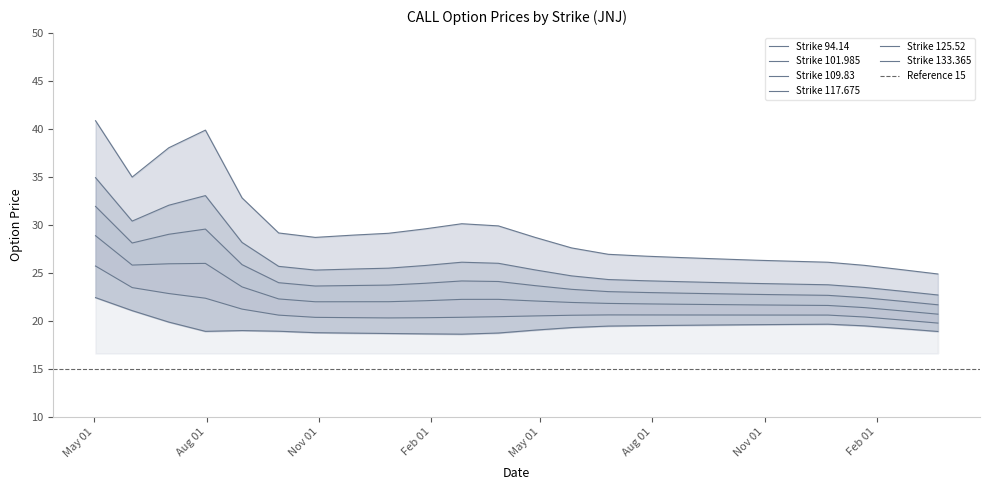

Rank the series at 2024-05-02 from highest to lowest value.

94.14, 101.985, 109.83, 117.675, 125.52, 133.365